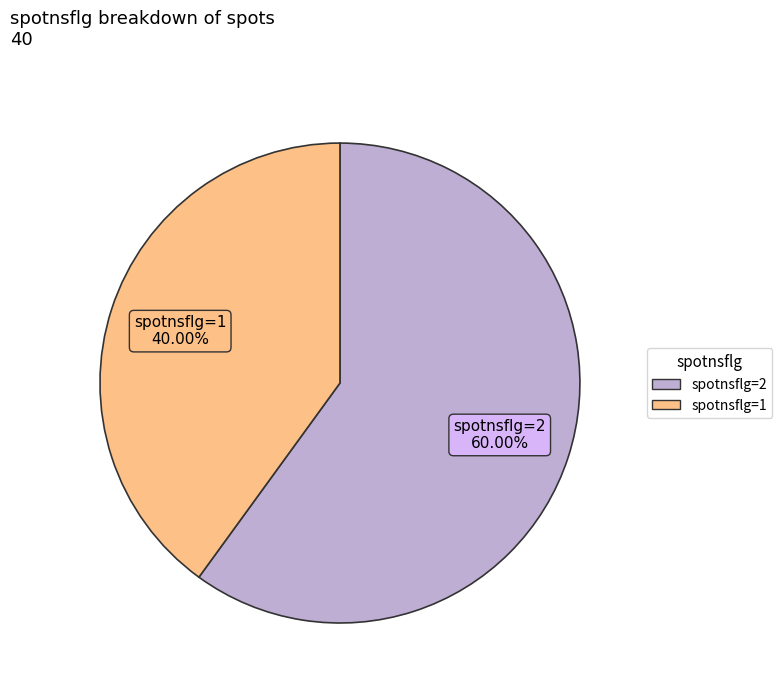

How many segments does this pie chart have?

2